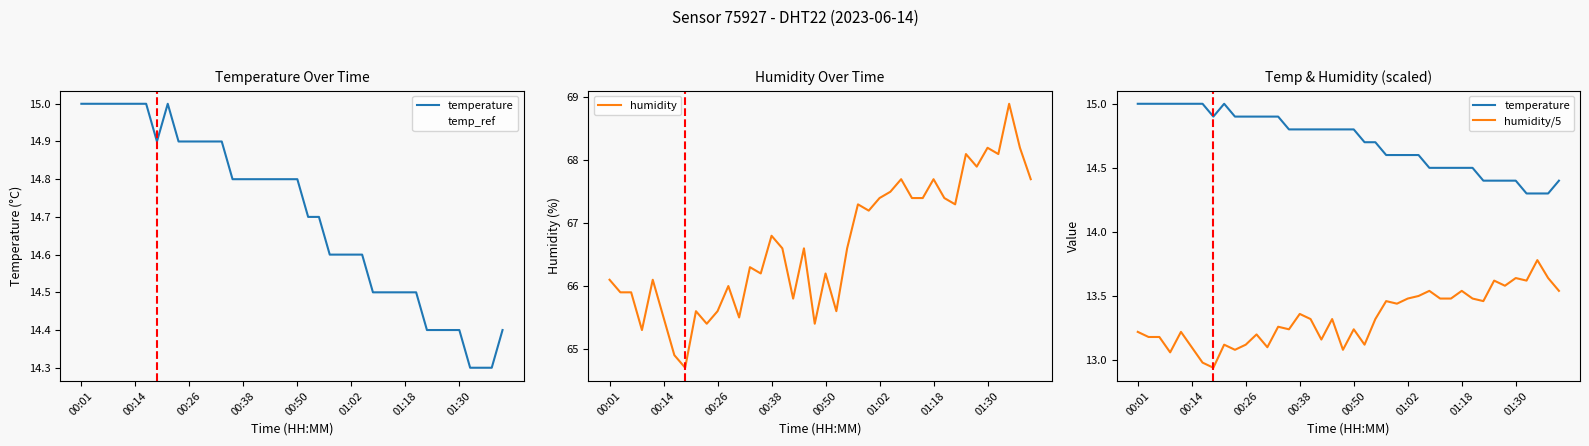

What is the maximum value for humidity?

68.9